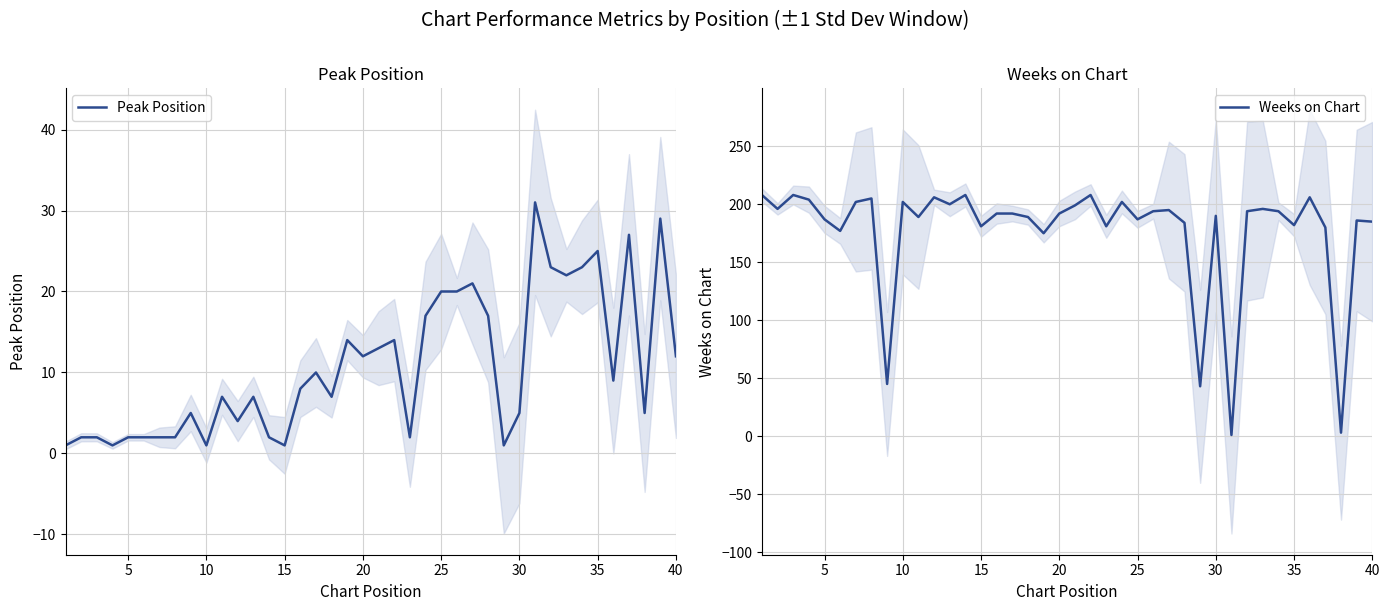

What is the value of the Weeks on Chart point at the 29th from the left?

43